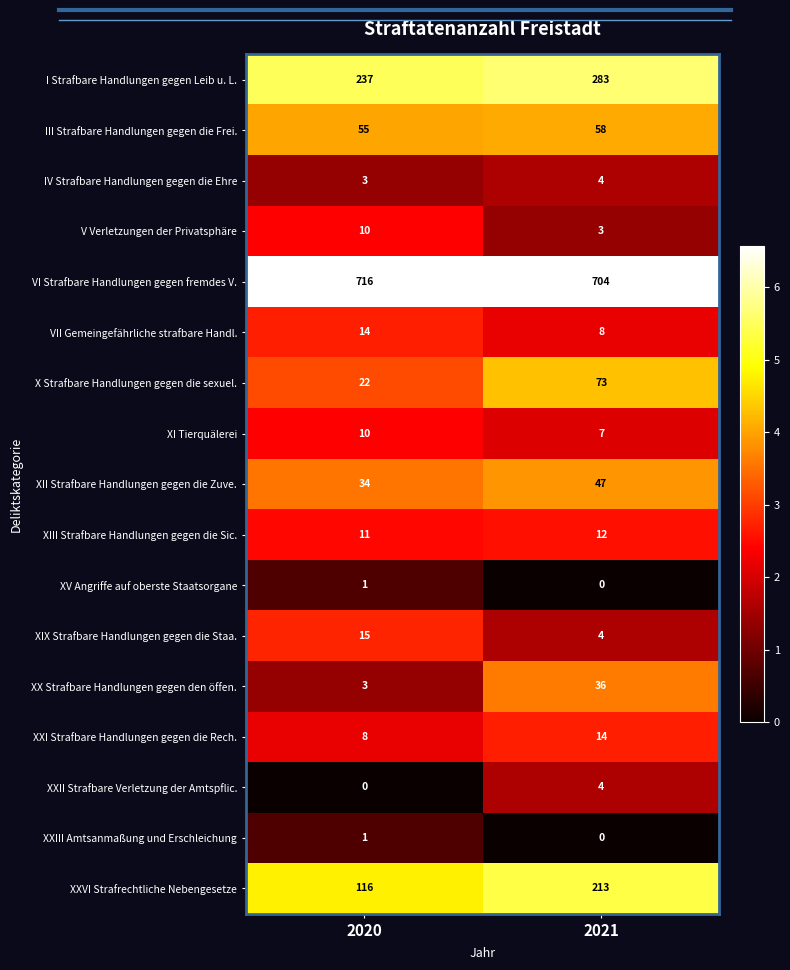

What is the maximum value shown in the chart?

716